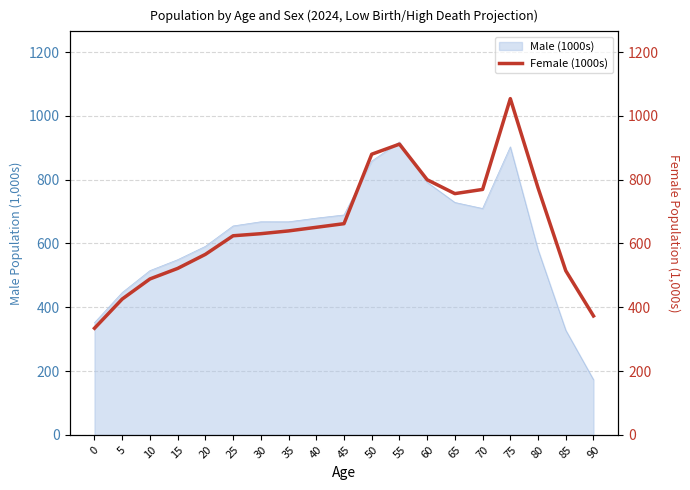

What is the lowest value of the Male (1000s) series?

173.1